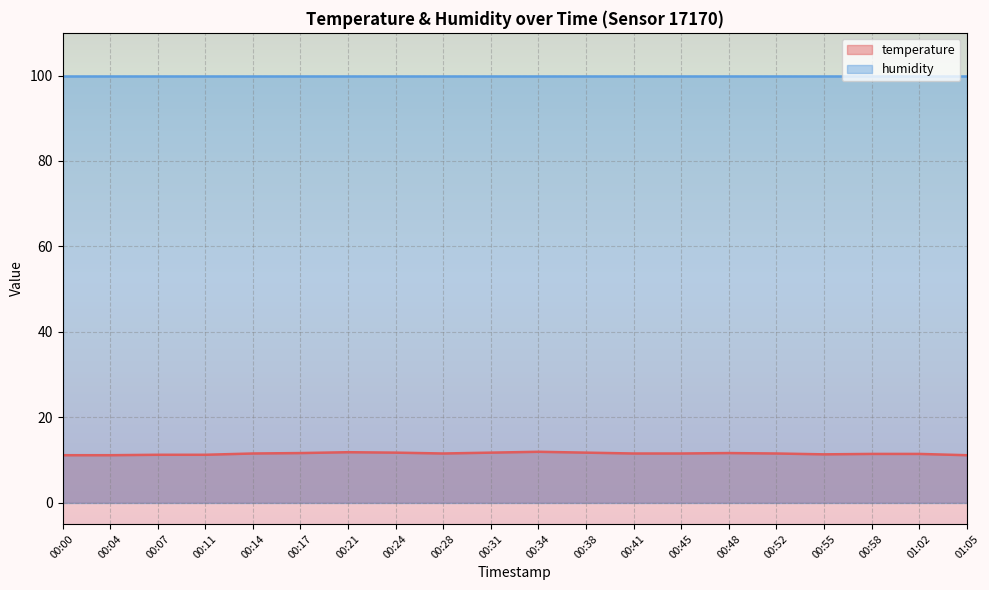

What position from the left is 00:07?

3